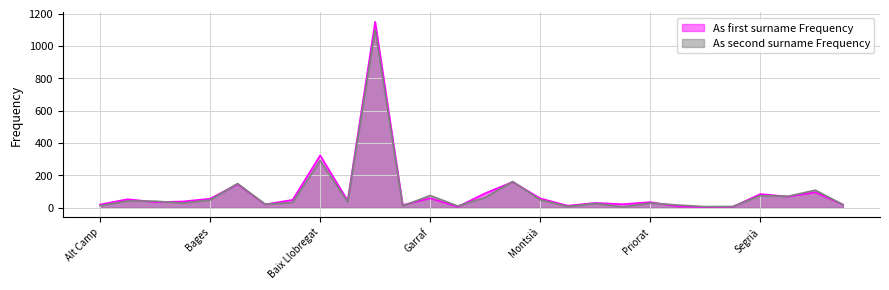

Rank the series by their maximum value, from highest to lowest.

As first surname Frequency, As second surname Frequency